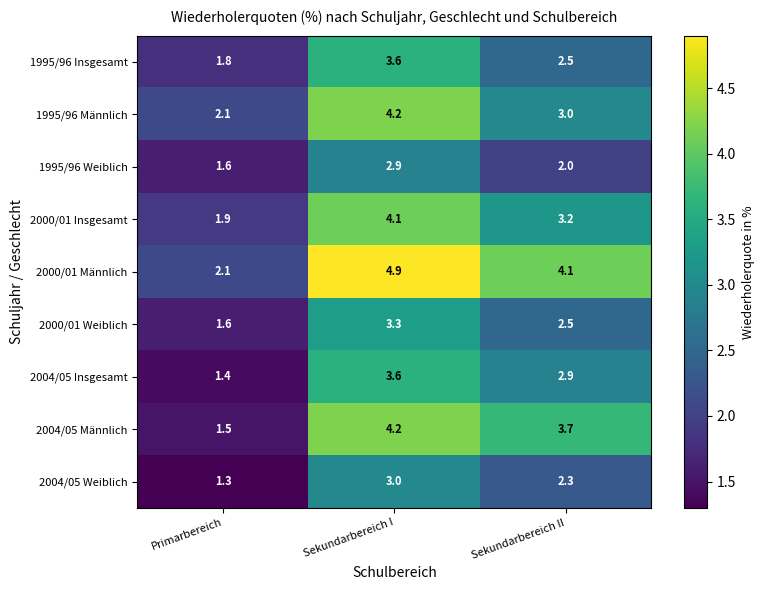

What is the greatest value displayed?

4.9